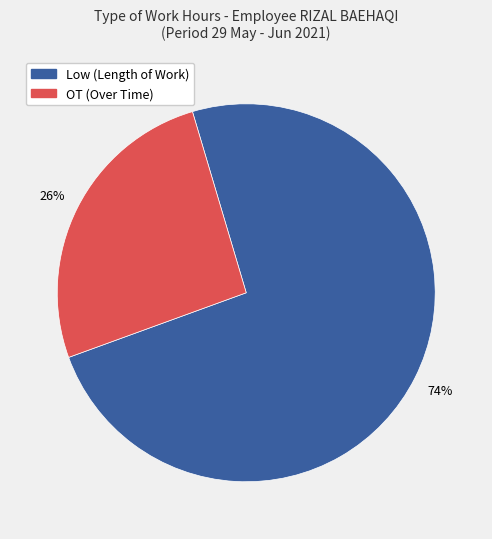

To the nearest percent, what is the difference between the largest and smallest slice percentages?

48%